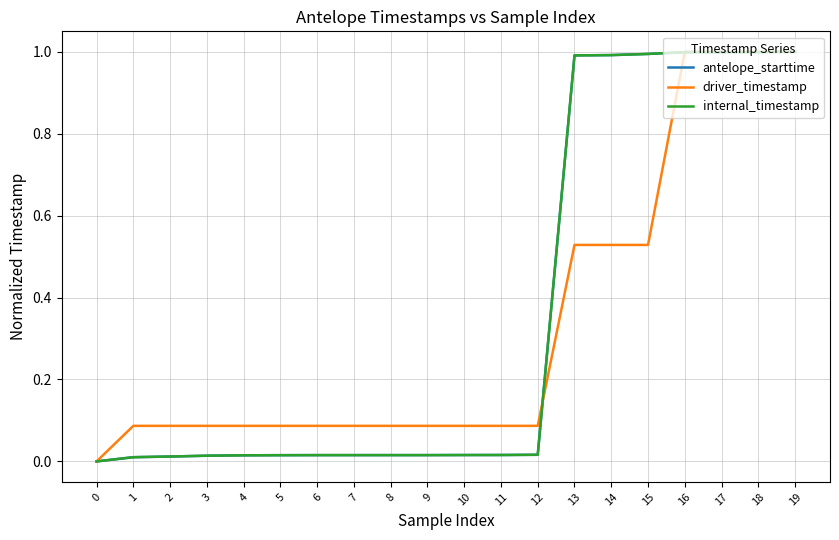

Is this an area chart (filled region under the line)?

No